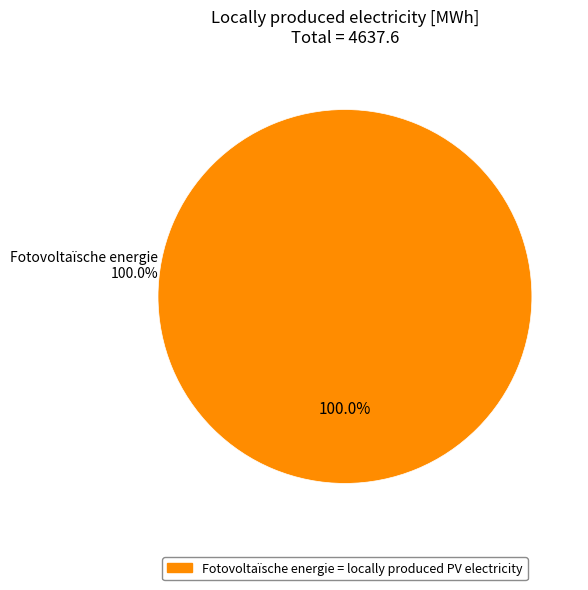

Which has a higher value, Fotovoltaïsche energie or Windkracht?

Fotovoltaïsche energie